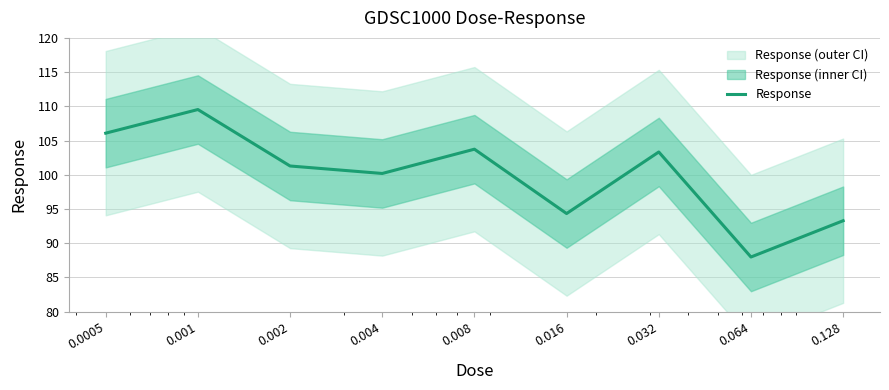

What is the minimum value shown in the chart?

88.0